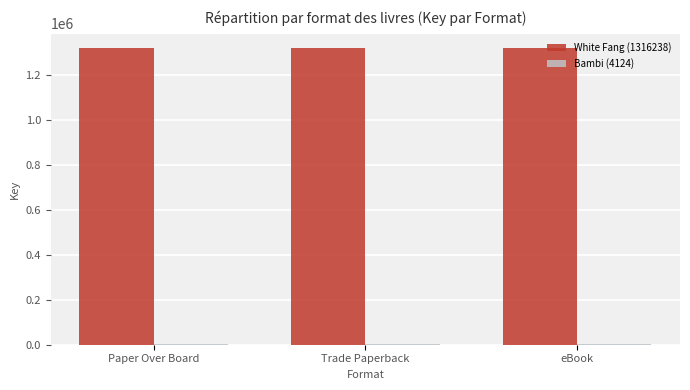

Which series has the largest total across all categories?

White Fang (1316238)